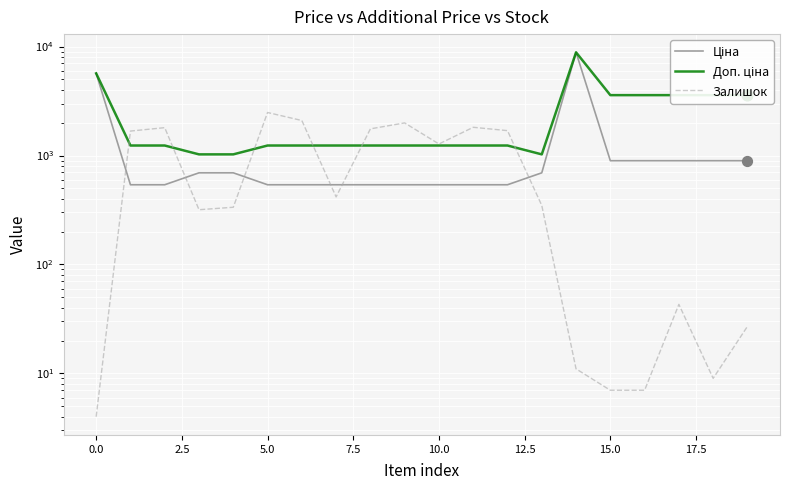

Which series has the largest total across all categories?

Доп. ціна